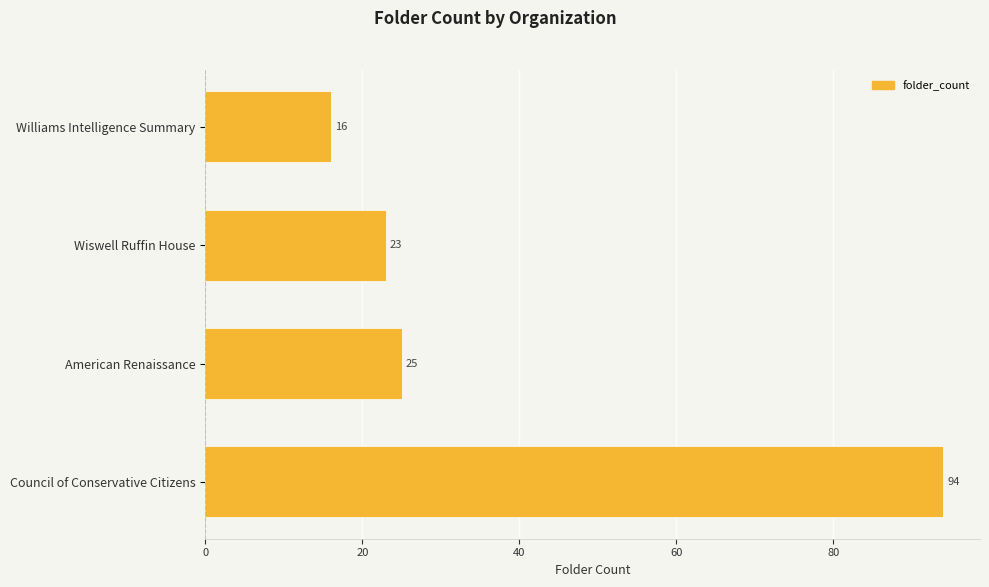

Is it true that the value at American Renaissance is 25?

True